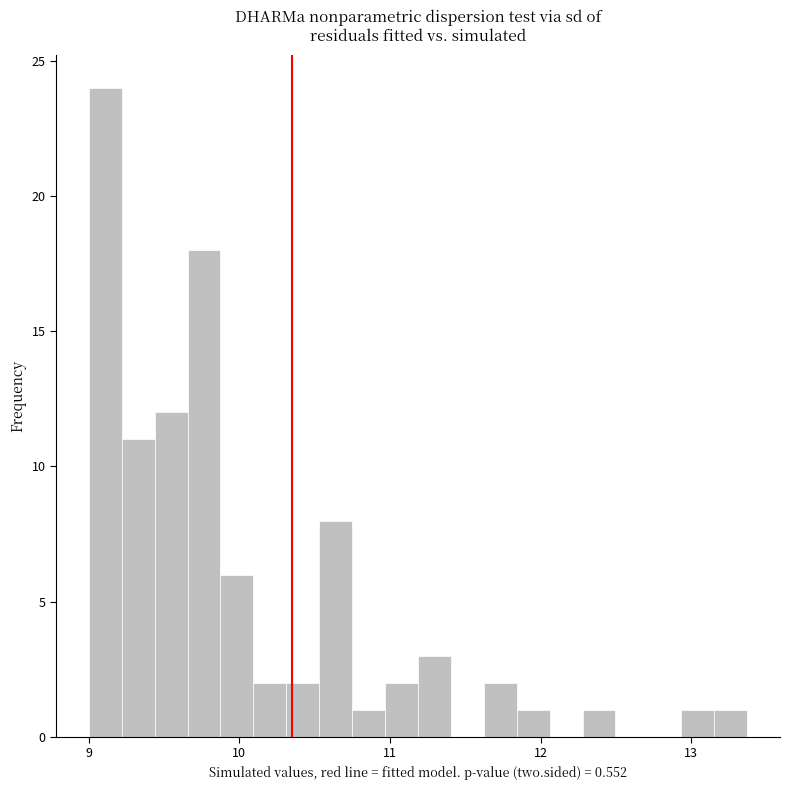

Read against the x-axis, roughly where is the centre of the tallest bar?

9.1